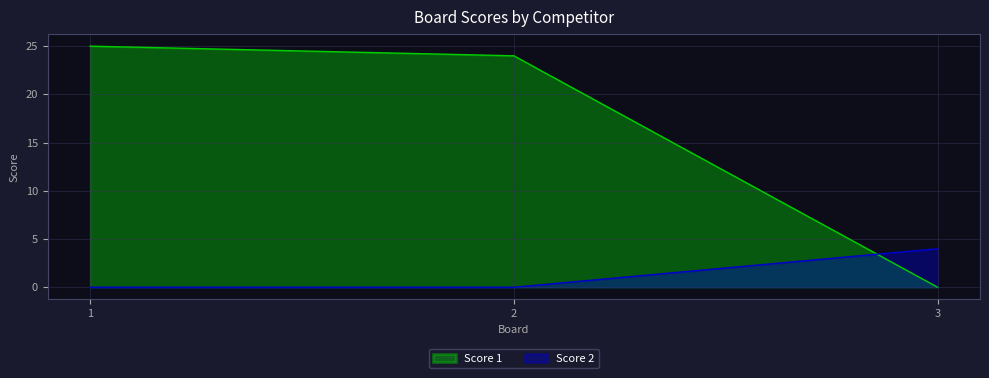

Is it true that Score 2 equals 0 at 2?

True